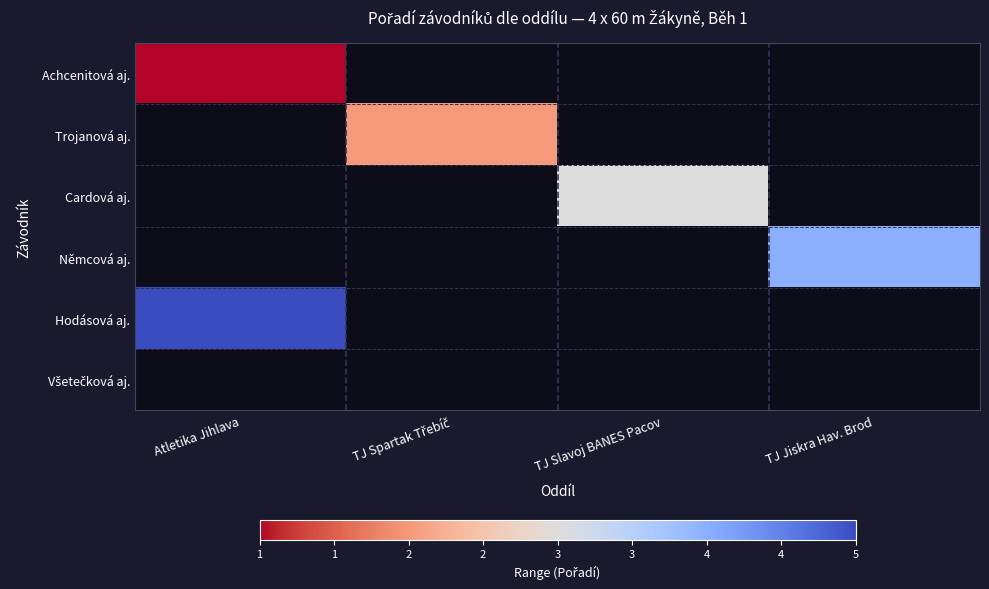

At which label is Hodásová aj. closest to 5?

Atletika Jihlava